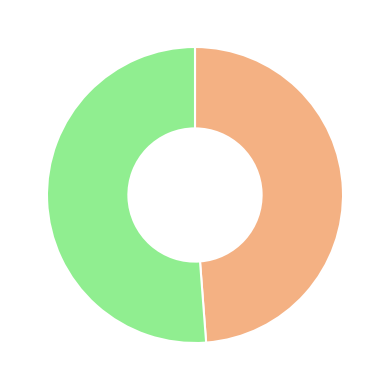

Is there any slice that represents more than half of the pie?

Yes